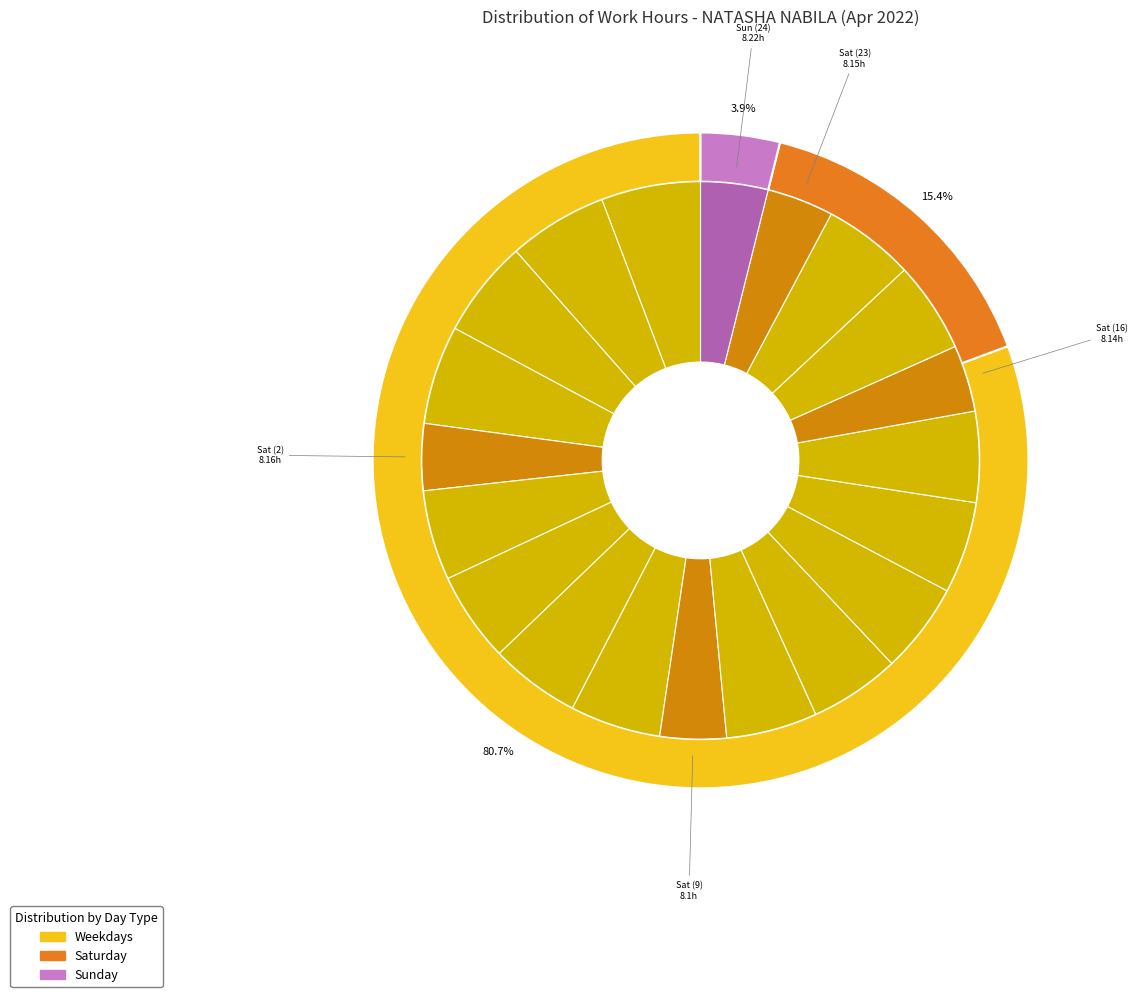

What is the largest slice in the pie chart?

Tue (29)